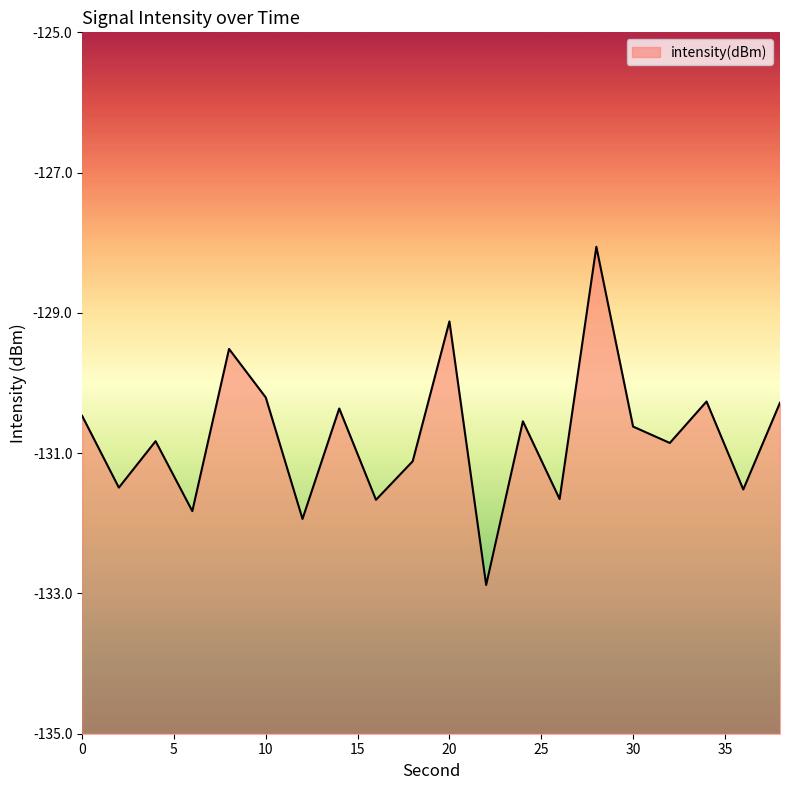

Does the chart display data point markers on the line(s)?

No